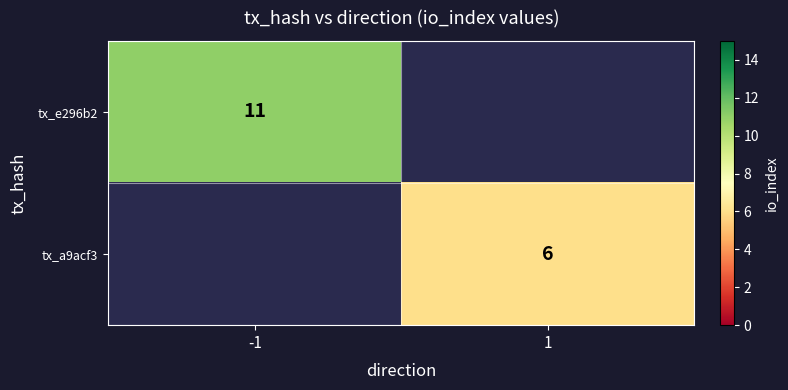

Is it true that tx_a9acf3 equals 9 at 1?

False